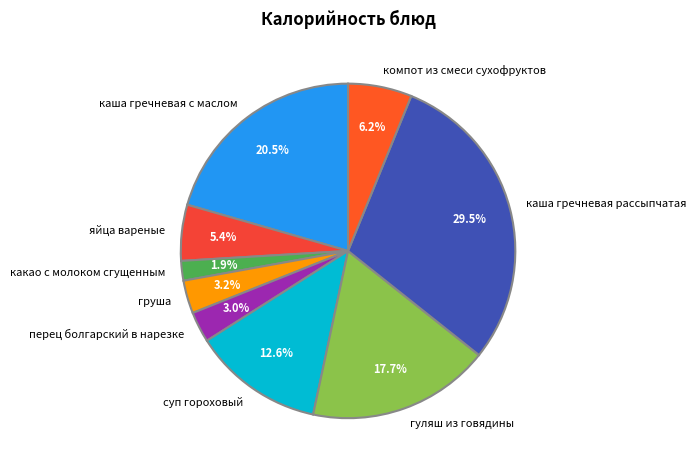

What is the total percentage of перец болгарский в нарезке and яйца вареные?

8.4%